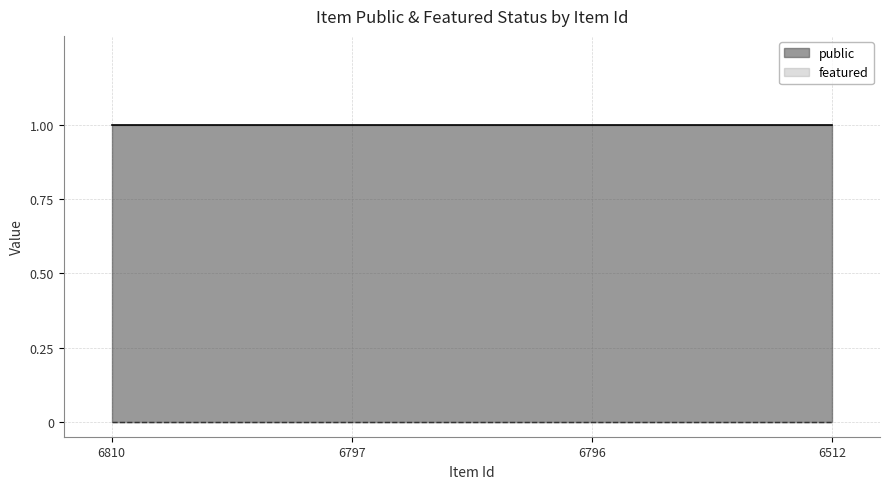

Rank the series at 6797 from highest to lowest value.

public, featured